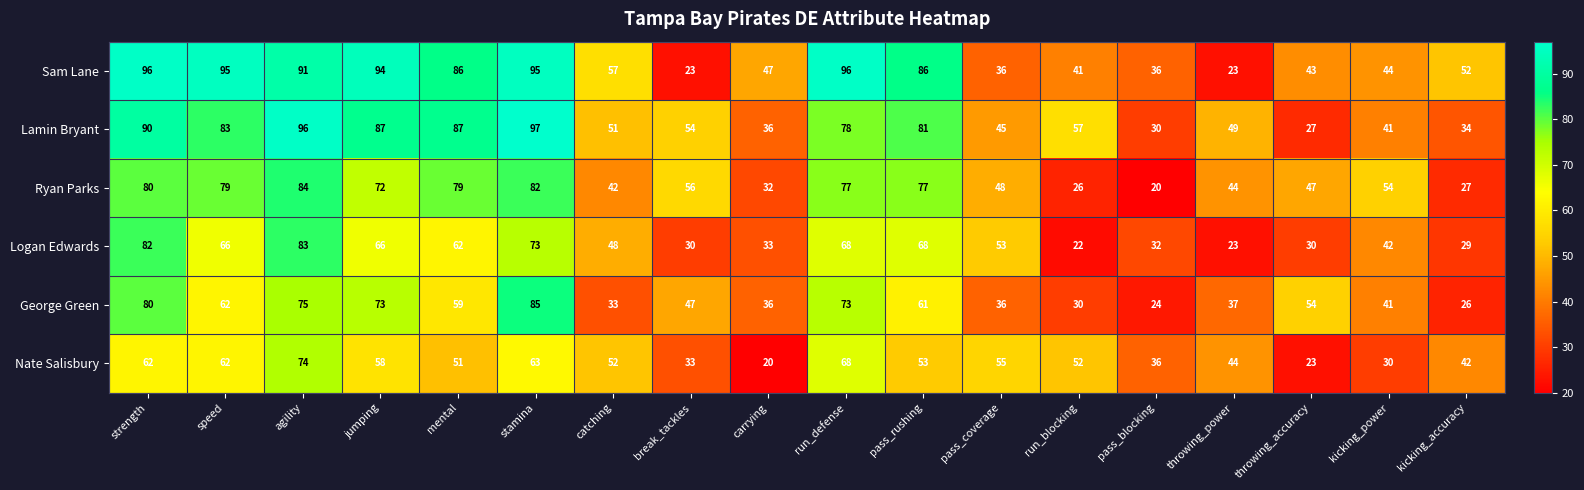

What is the sum of all George Green values?

932